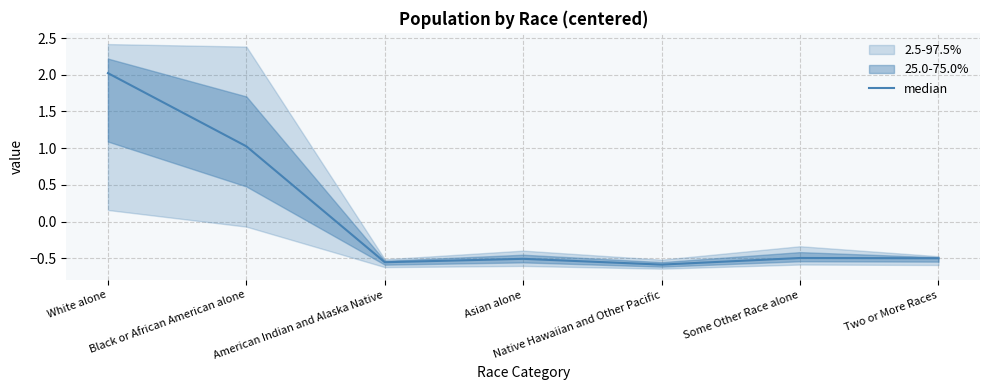

Reading left to right, what are all the values shown in this chart?

White alone=2.0	Black or African American alone=1.0	American Indian and Alaska Native=-0.6	Asian alone=-0.5	Native Hawaiian and Other Pacific=-0.6	Some Other Race alone=-0.5	Two or More Races=-0.5